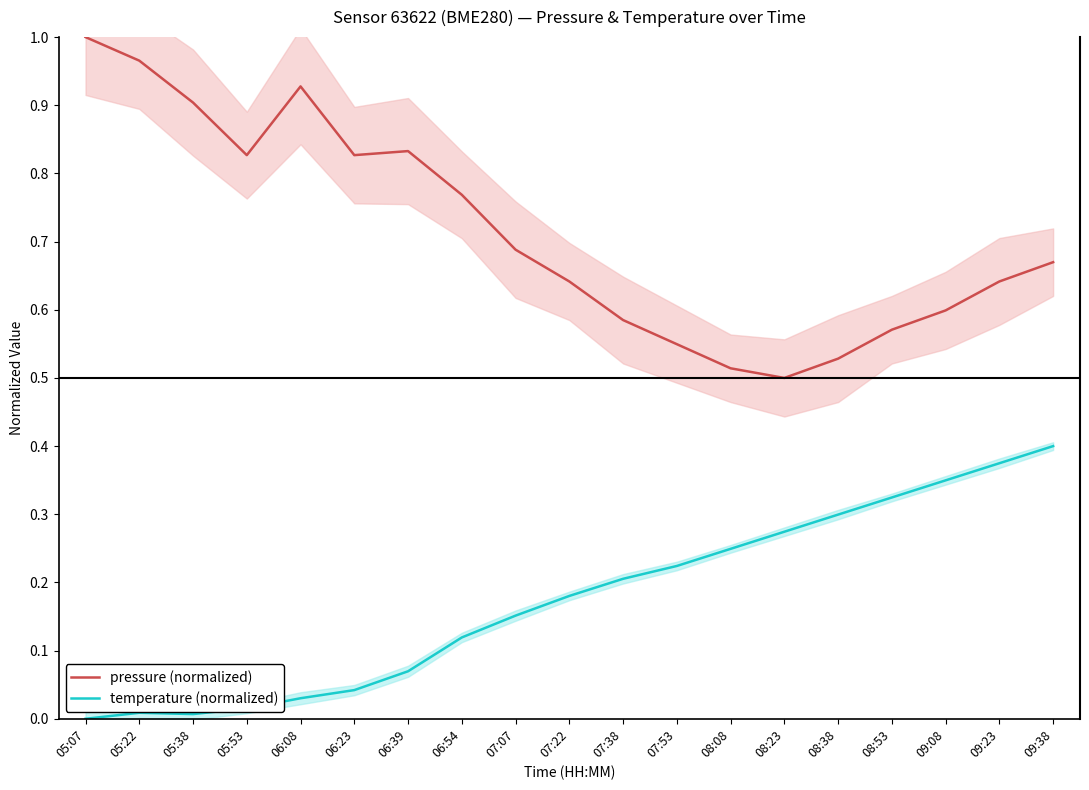

Reading left to right, transcribe all the data shown in this chart.

pressure (normalized): 1.0	1.0	0.9	0.8	0.9	0.8	0.8	0.8	0.7	0.6	0.6	0.5	0.5	0.5	0.5	0.6	0.6	0.6	0.7
temperature (normalized): 0.0	0.0	0.0	0.0	0.0	0.0	0.1	0.1	0.2	0.2	0.2	0.2	0.2	0.3	0.3	0.3	0.3	0.4	0.4